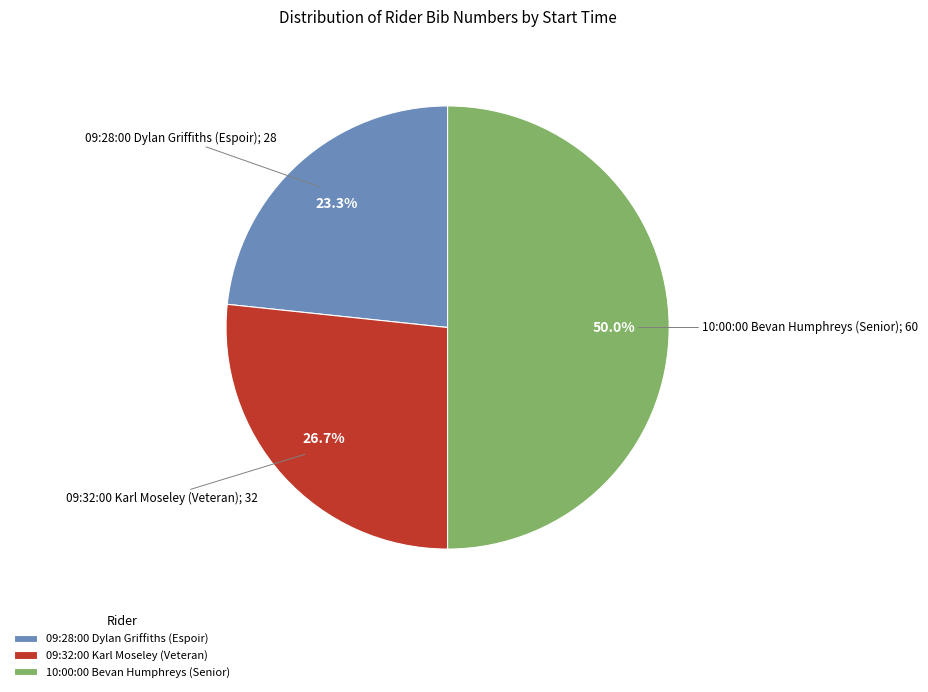

Is 09:28:00 Dylan Griffiths (Espoir) the majority of the pie?

No